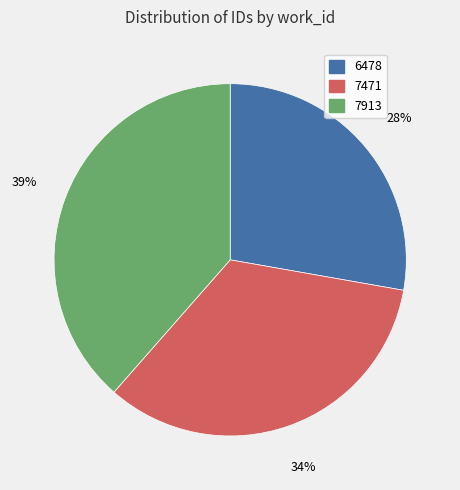

Which slice is the largest?

7913